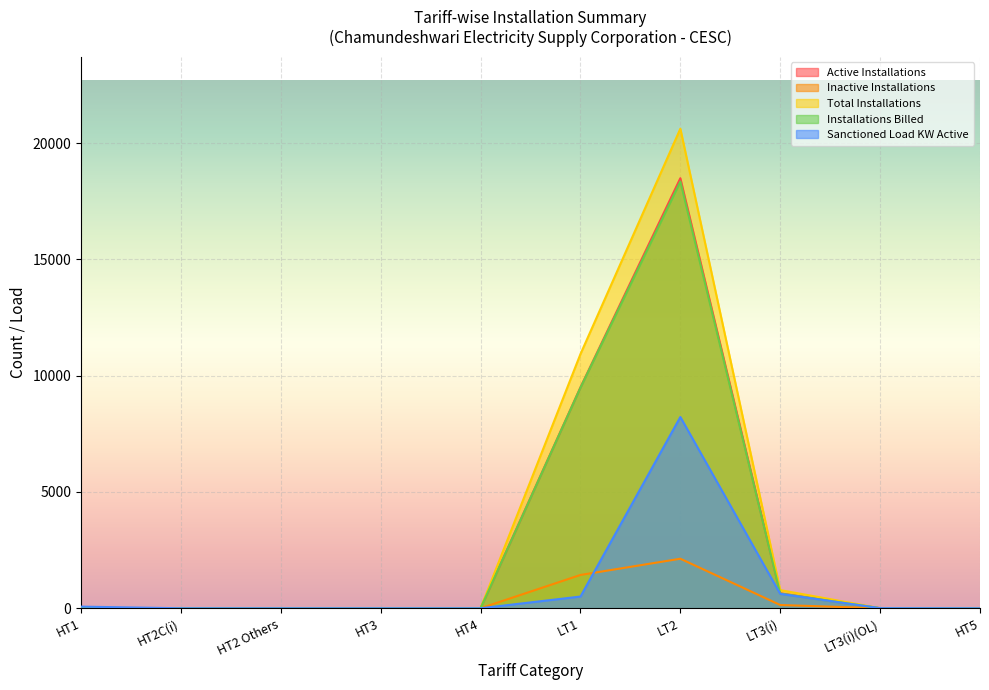

True or false: Inactive Installations and Active Installations intersect in this chart.

False